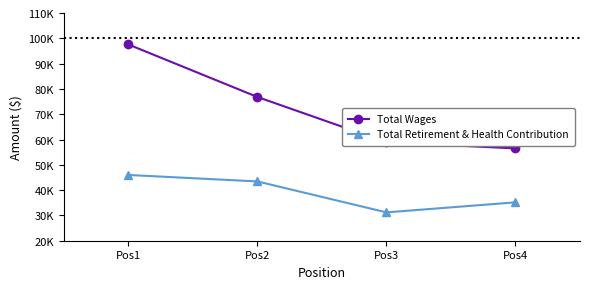

Rank the series at Pos1 from lowest to highest value.

Total Retirement & Health Contribution, Total Wages